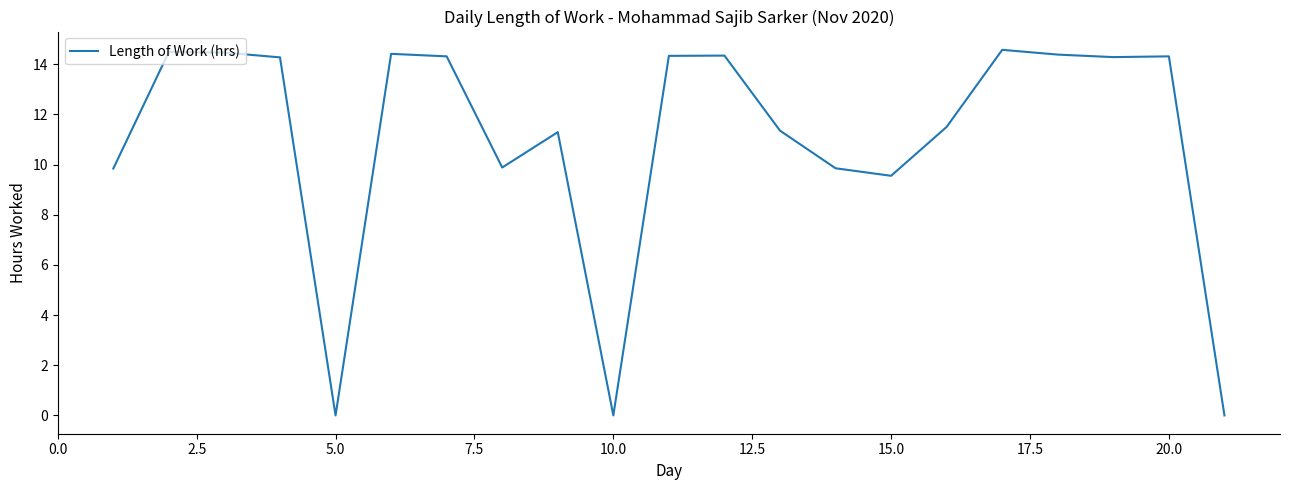

True or false: the data has more than 2 interior local peaks.

True